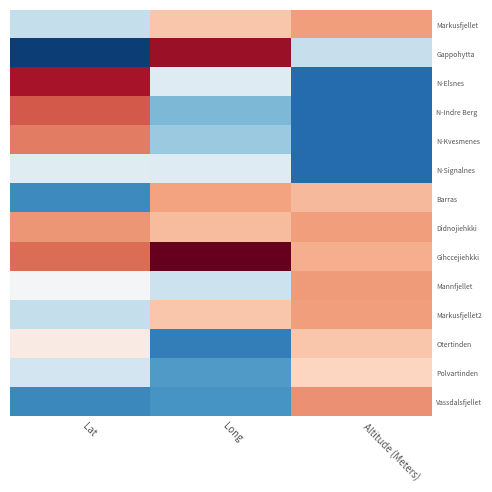

How many categories are shown in the chart?

3